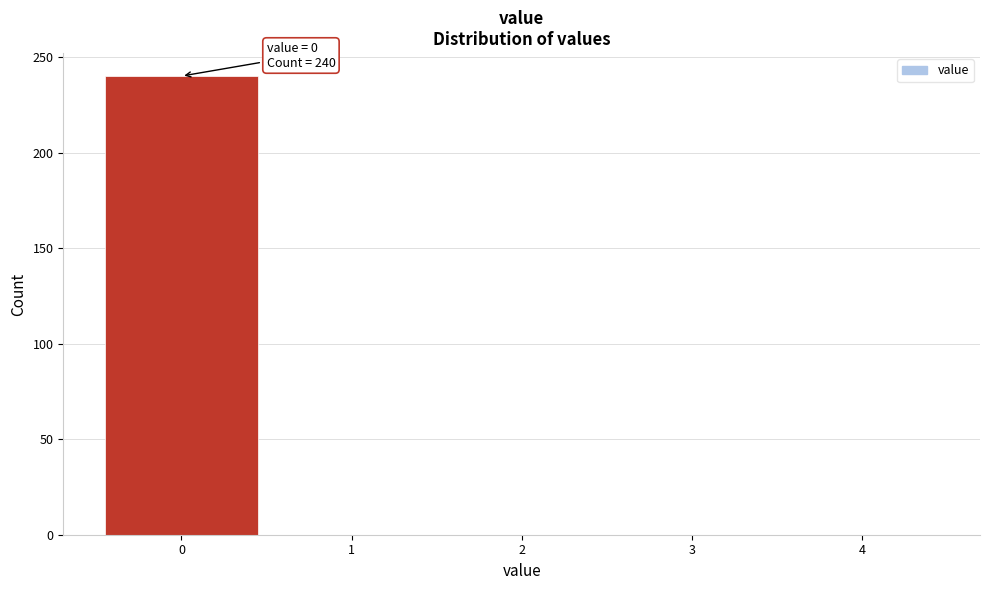

Over which range of the x-axis is the bar tallest?

-0.5 to 0.5